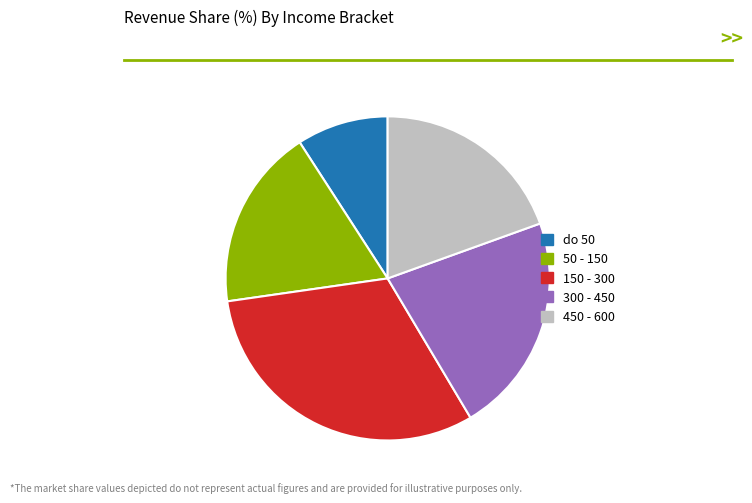

Combined, do do 50 and 300 - 450 account for over 50%?

No